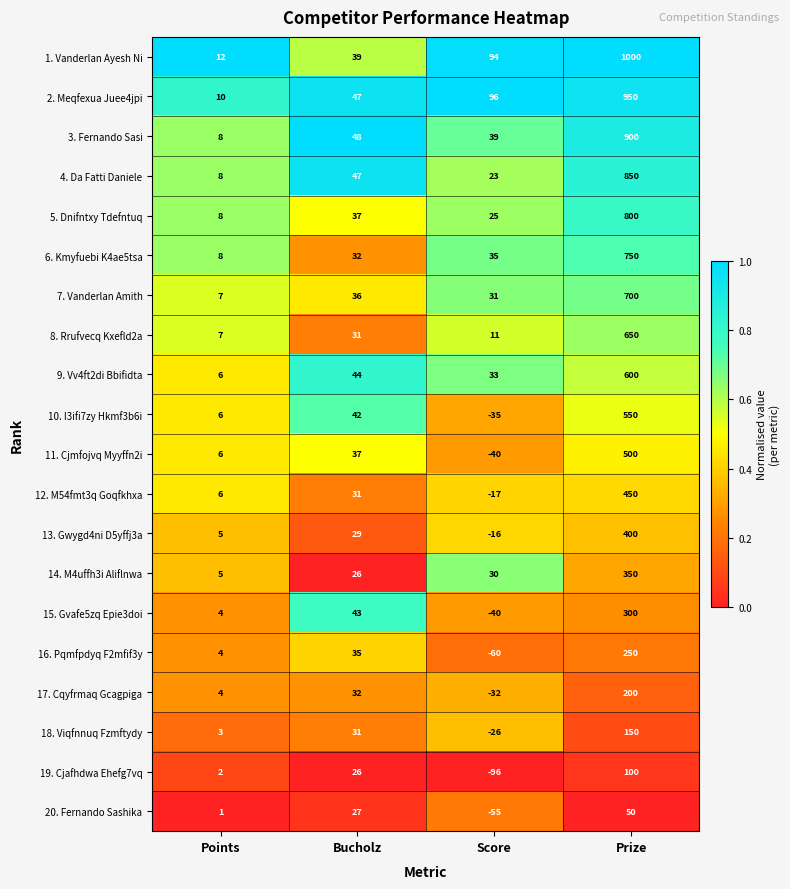

At how many categories does at least one series exceed 0?

4